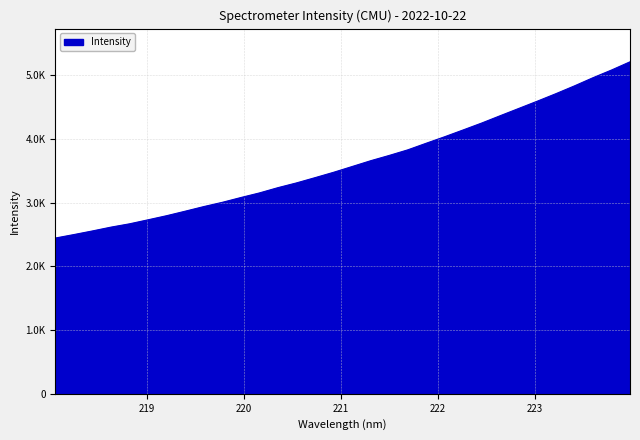

What is the value of the 32nd point from the left?

5209.4